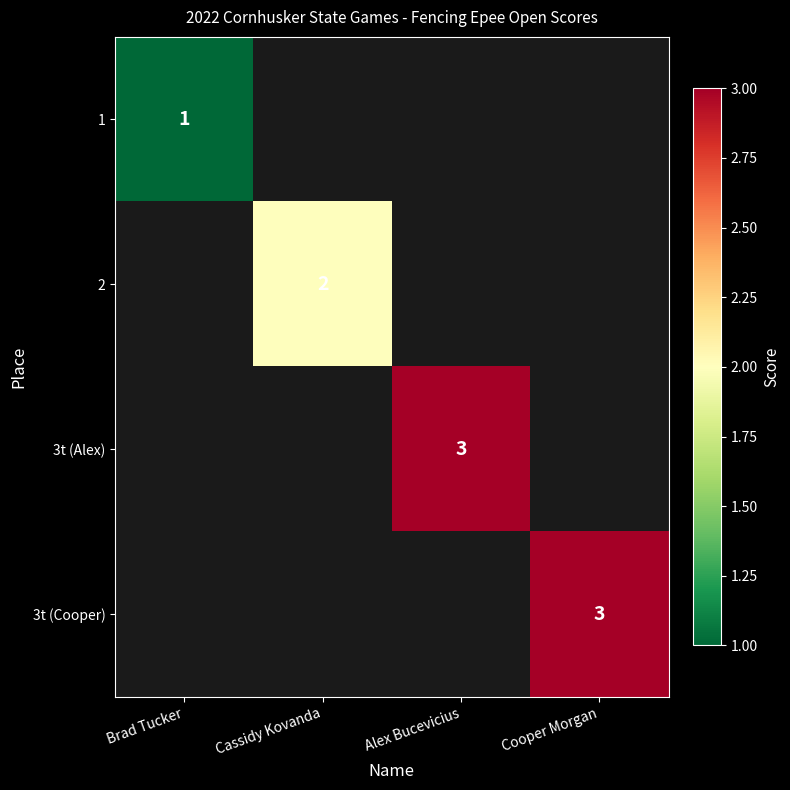

True or false: 3t (Cooper) has a value of 4 at Cooper Morgan.

False